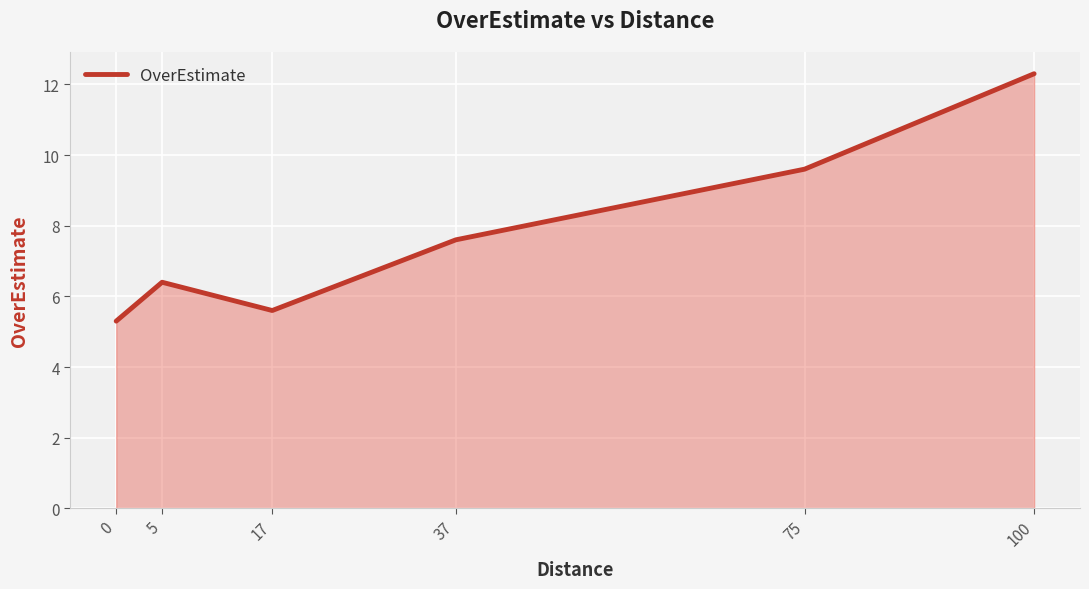

What is the minimum value shown in the chart?

5.3